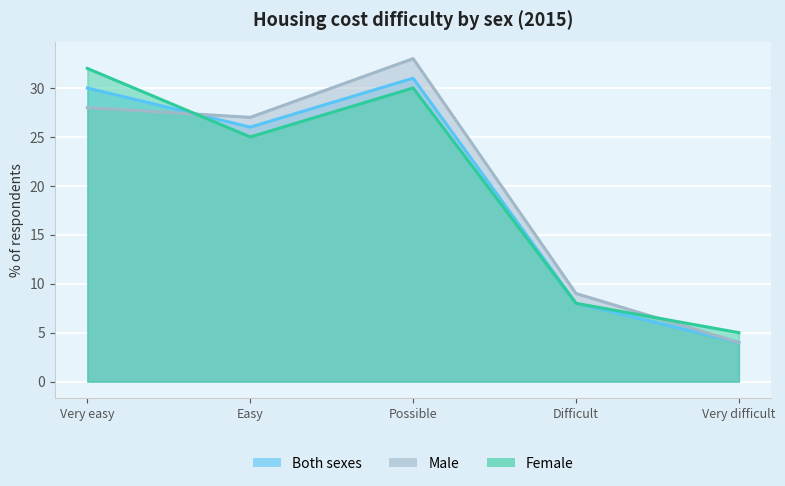

What is the label of the 5th point from the right?

Very easy